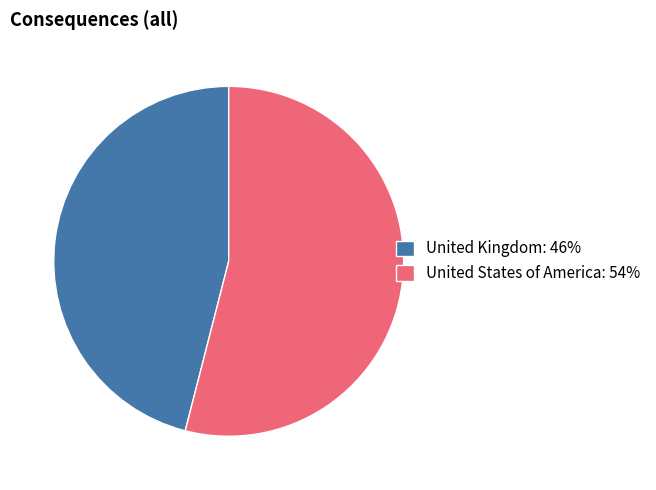

The United Kingdom: 46% slice represents 46% of the pie. True or false?

True